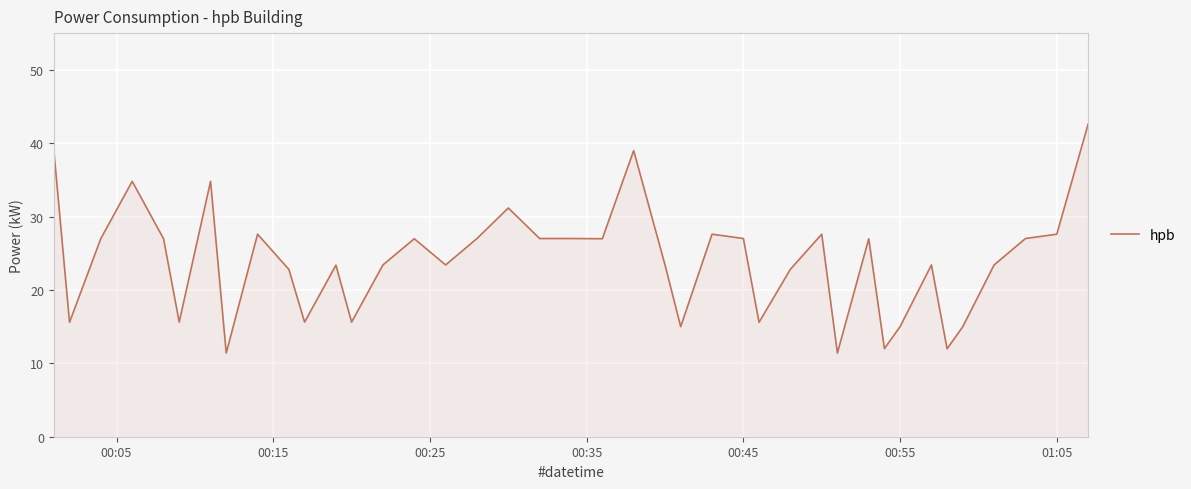

Reading right to left, list all the values displayed in this chart.

42.6	27.6	27.0	23.4	15.0	12.0	23.4	15.0	12.0	27.0	11.4	27.6	22.8	15.6	27.0	27.6	15.0	23.4	39.0	27.0	27.0	27.0	31.2	27.0	23.4	27.0	23.4	15.6	23.4	15.6	22.8	27.6	11.4	34.8	15.6	27.0	34.8	27.0	15.6	39.0